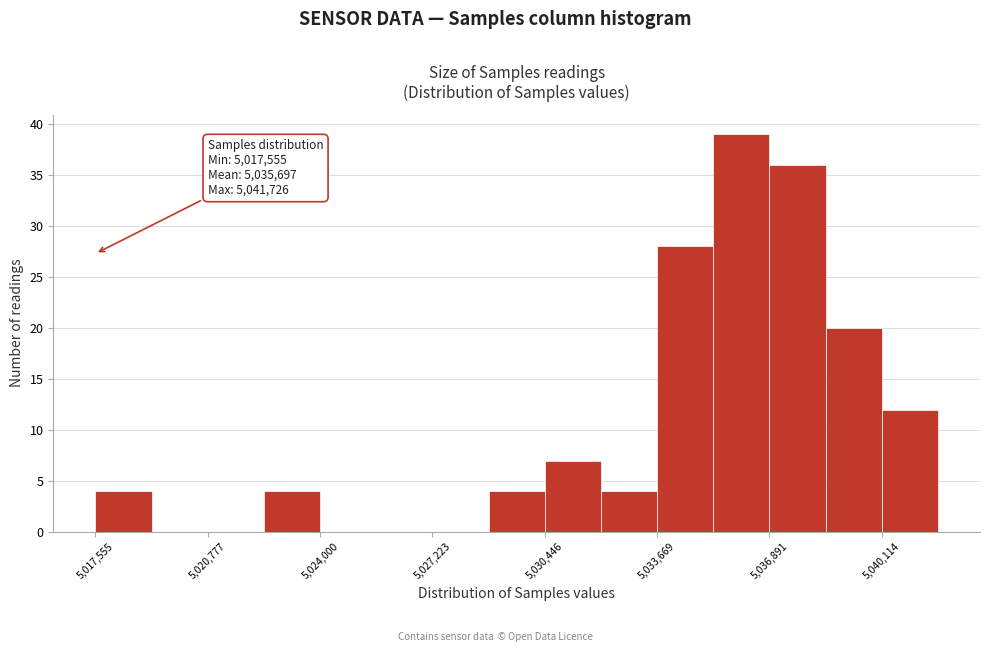

Read against the x-axis, roughly where is the centre of the tallest bar?

5036000